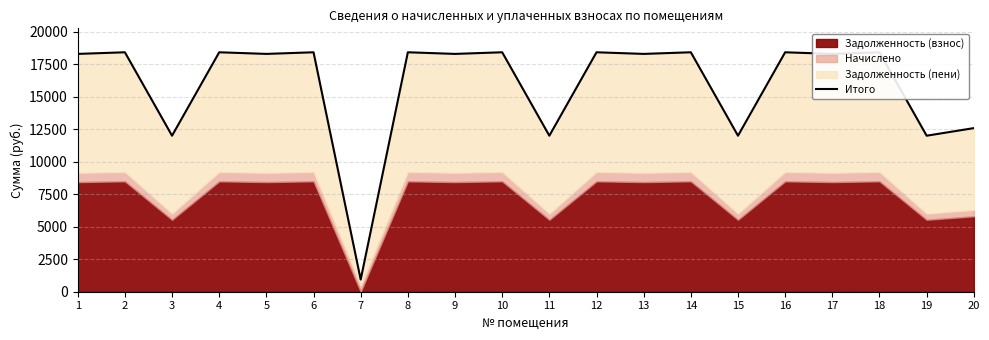

What is the sum of the values at 8 and 18?

36809.8